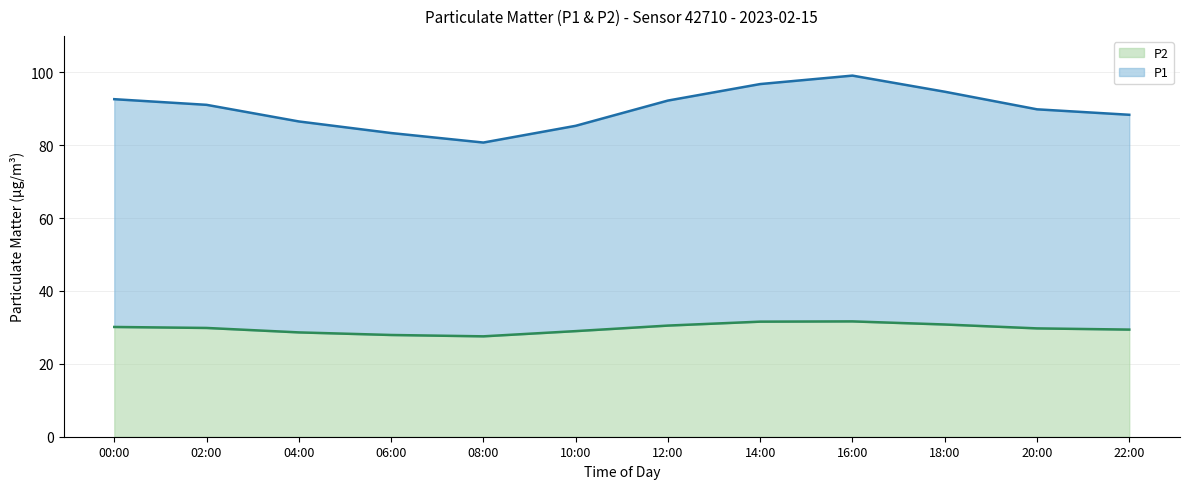

Reading left to right, transcribe all the data shown in this chart.

P1: 00:00=92.6	02:00=91.1	04:00=86.5	06:00=83.3	08:00=80.7	10:00=85.3	12:00=92.2	14:00=96.8	16:00=99.1	18:00=94.7	20:00=89.8	22:00=88.3
P2: 00:00=30.1	02:00=29.9	04:00=28.6	06:00=27.9	08:00=27.6	10:00=29.0	12:00=30.5	14:00=31.6	16:00=31.6	18:00=30.8	20:00=29.7	22:00=29.4